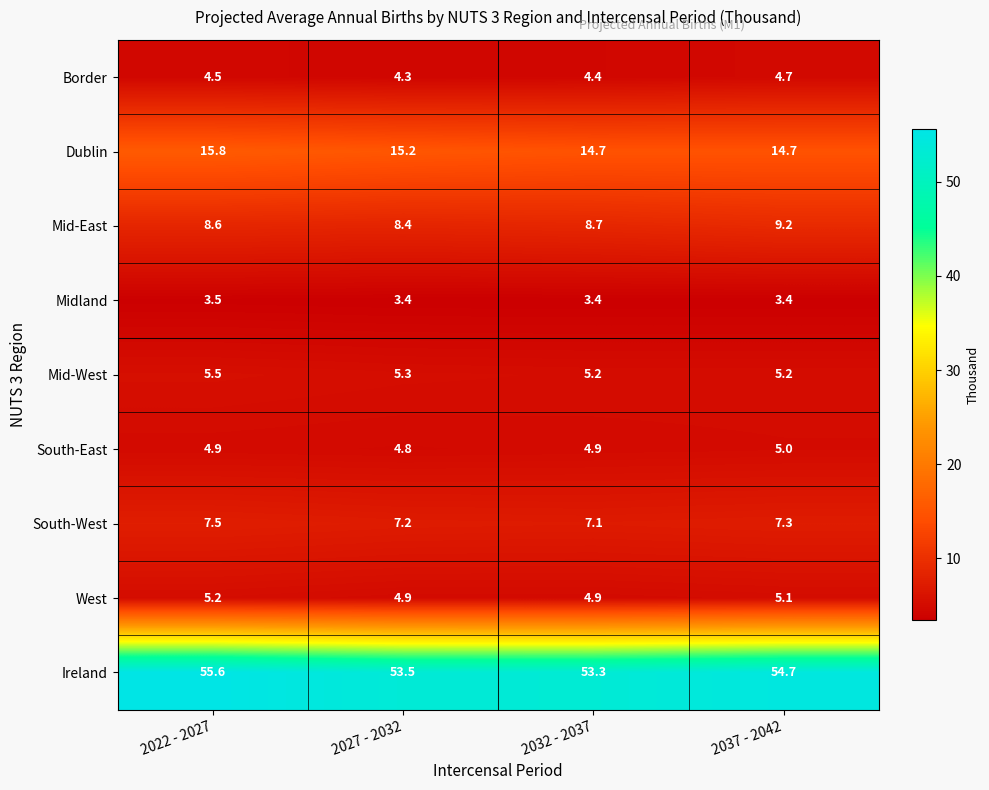

What is the approximate value of Mid-West at 2037 - 2042?

5.2